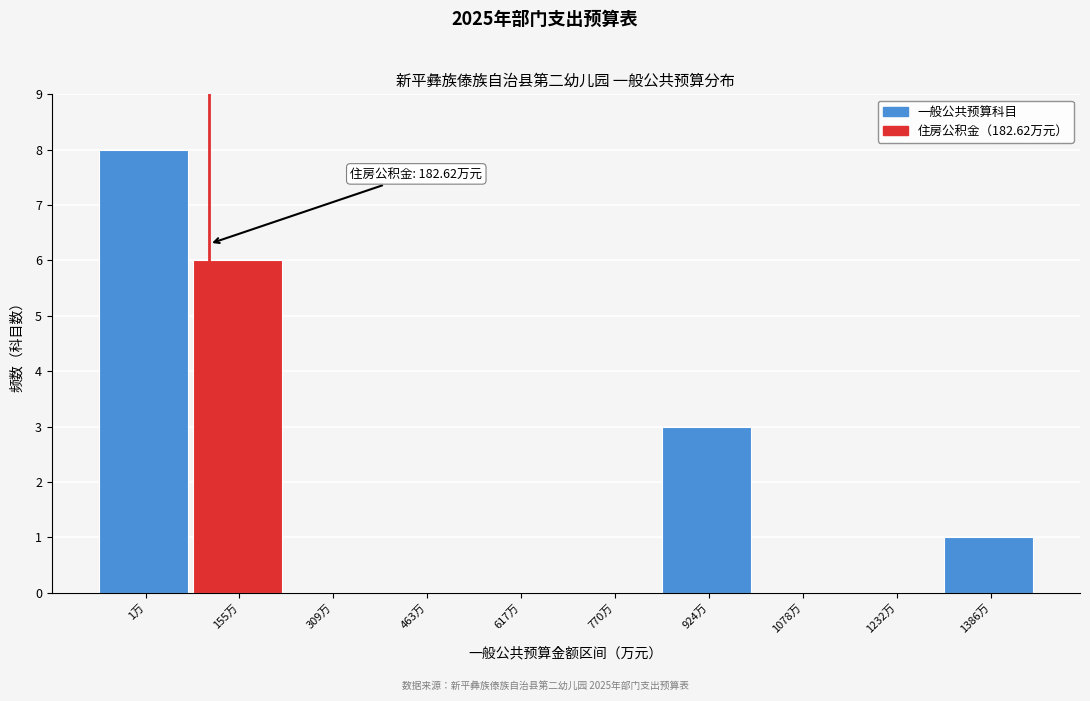

Reading left to right, transcribe all the data shown in this chart.

1万=8	155万=6	309万=0	463万=0	617万=0	770万=0	924万=3	1078万=0	1232万=0	1386万=1